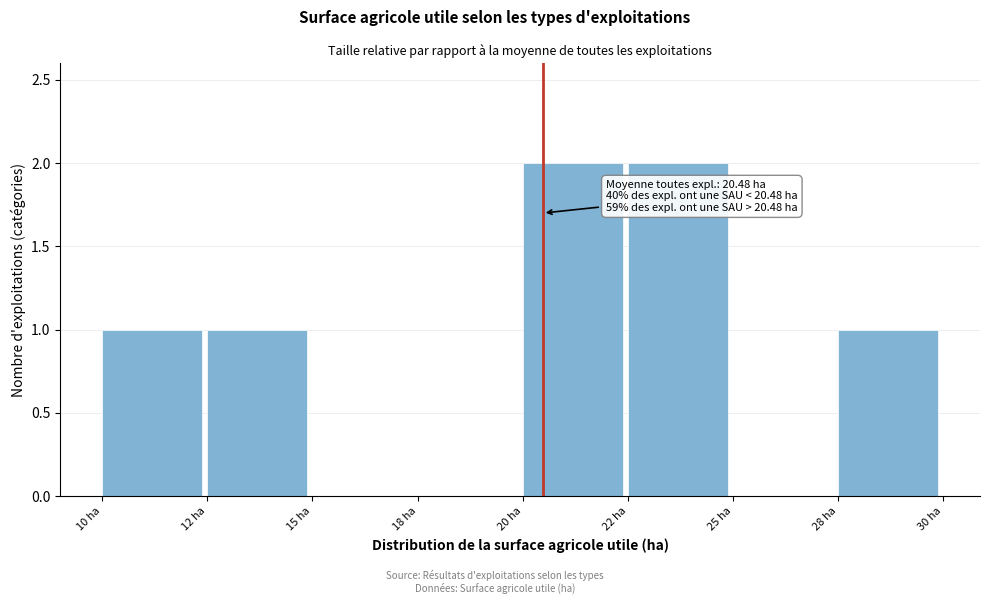

Reading right to left, extract all data points from this chart.

28 ha=1	25 ha=0	22 ha=2	20 ha=2	18 ha=0	15 ha=0	12 ha=1	10 ha=1